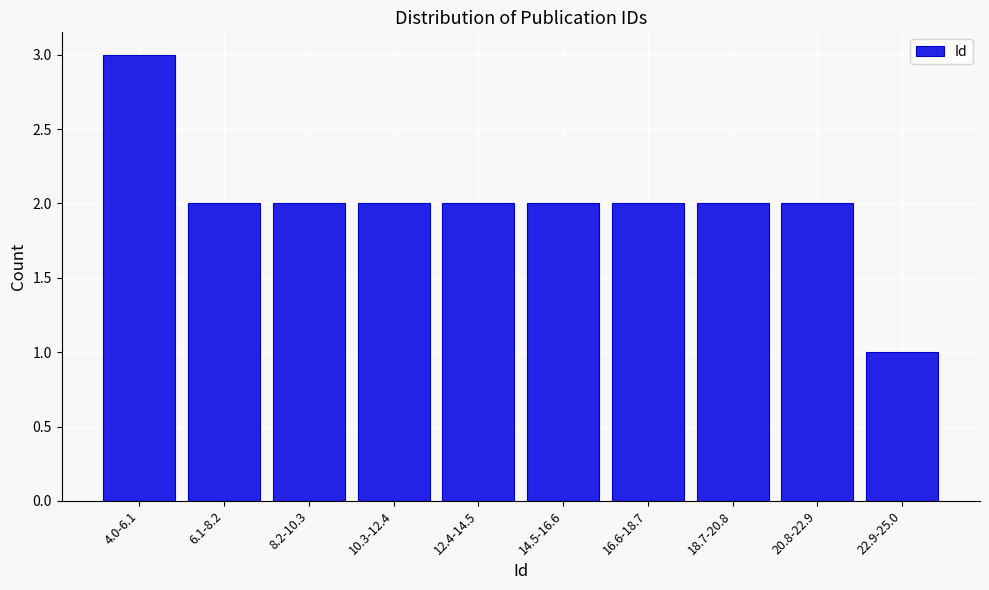

Reading left to right, extract all data points from this chart.

3	2	2	2	2	2	2	2	2	1